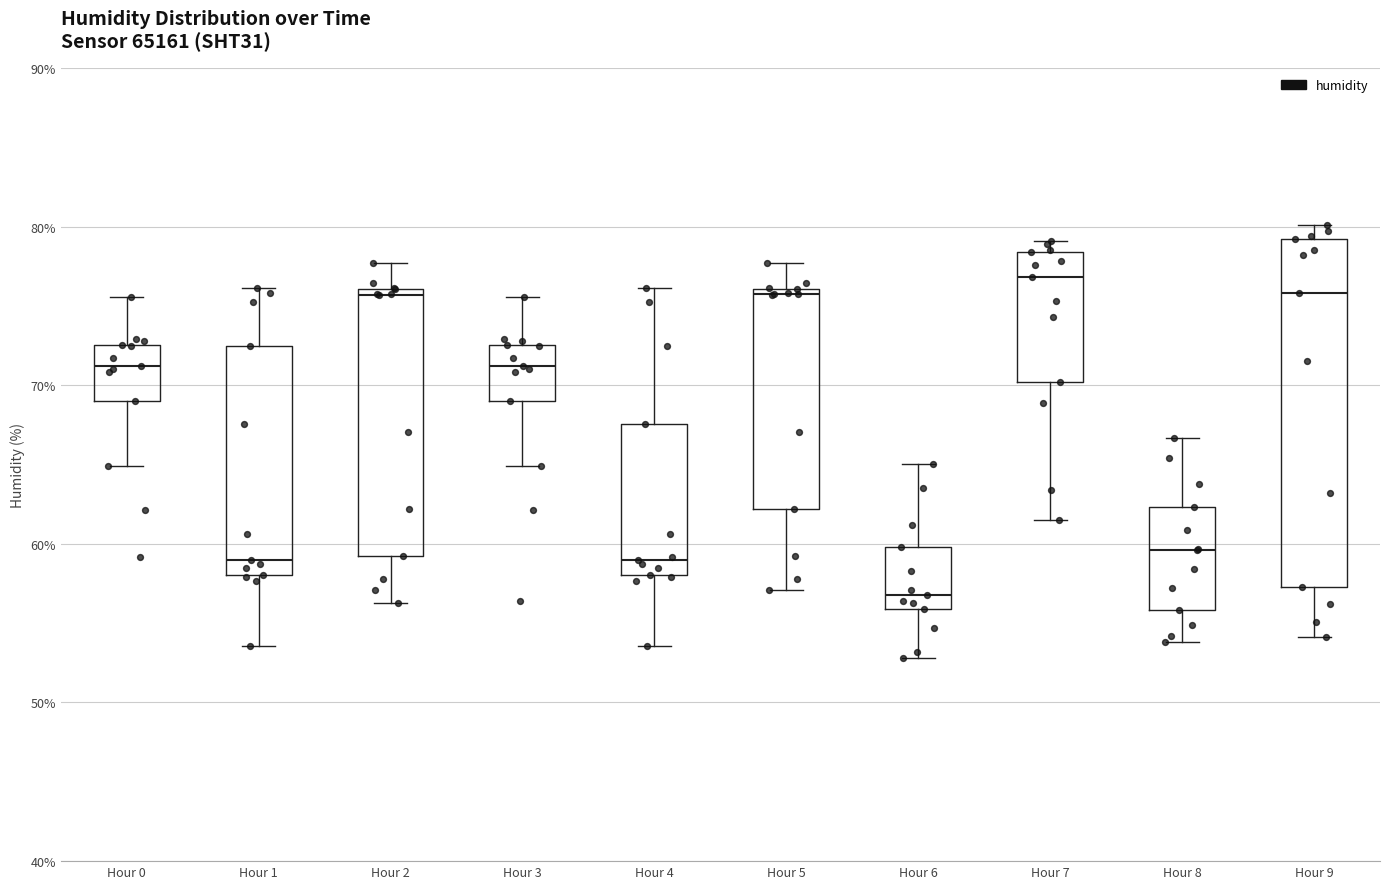

Which box is the tallest, from its lower edge to its upper edge?

Hour 9